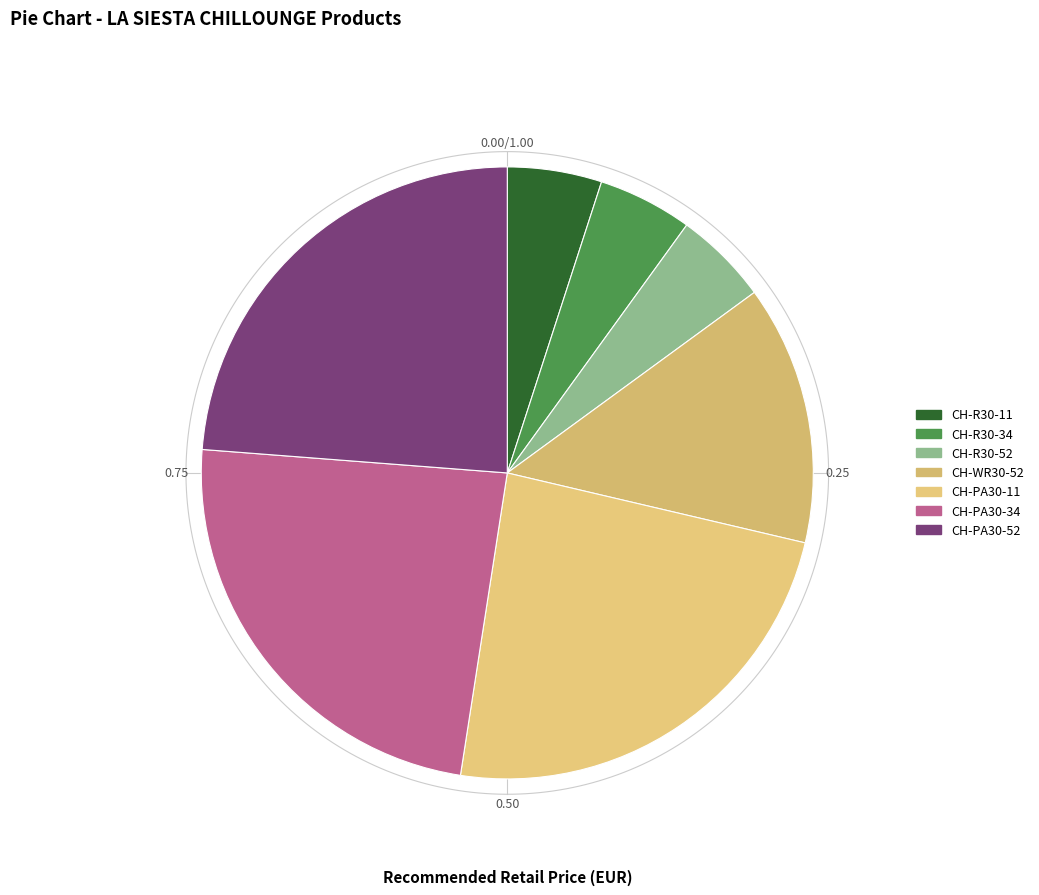

How many slices are in this pie chart?

7